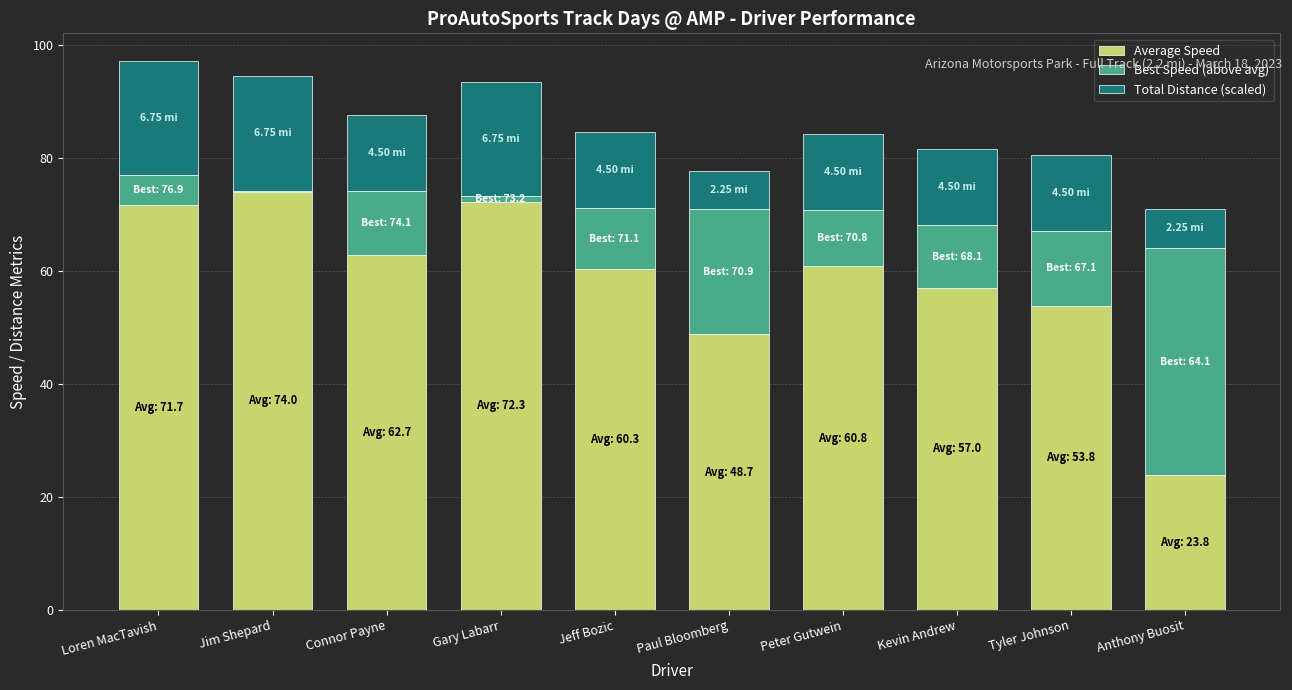

What is the total value across all series at Loren MacTavish?

97.2